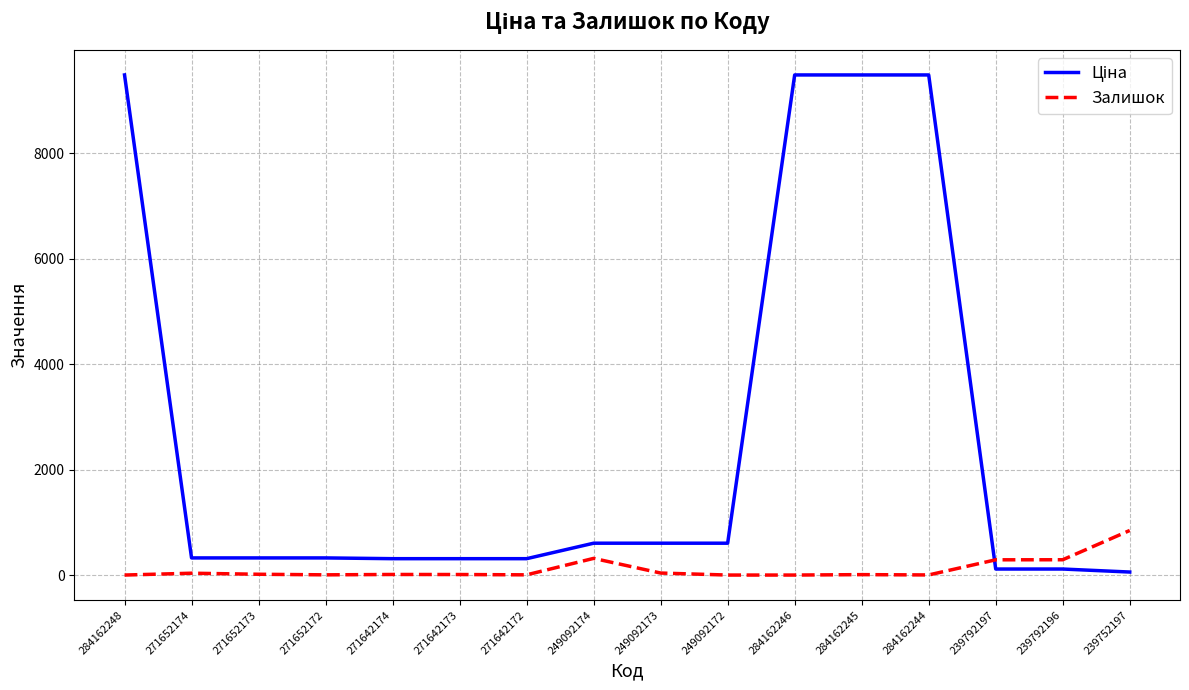

How many lines are shown in the chart?

2